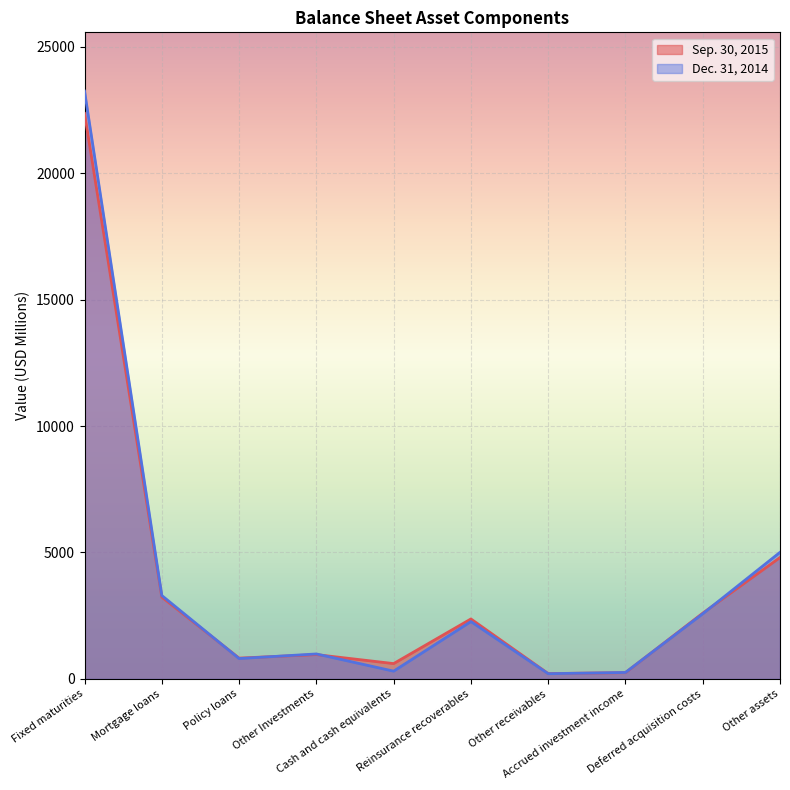

Reading right to left, what are all the values shown in this chart?

Sep. 30, 2015: Other assets=4801	Deferred acquisition costs=2600	Accrued investment income=247	Other receivables=211	Reinsurance recoverables=2371	Cash and cash equivalents=606	Other Investments=961	Policy loans=823	Mortgage loans=3235	Fixed maturities=22360
Dec. 31, 2014: Other assets=5006	Deferred acquisition costs=2576	Accrued investment income=255	Other receivables=206	Reinsurance recoverables=2268	Cash and cash equivalents=307	Other Investments=987	Policy loans=805	Mortgage loans=3298	Fixed maturities=23243